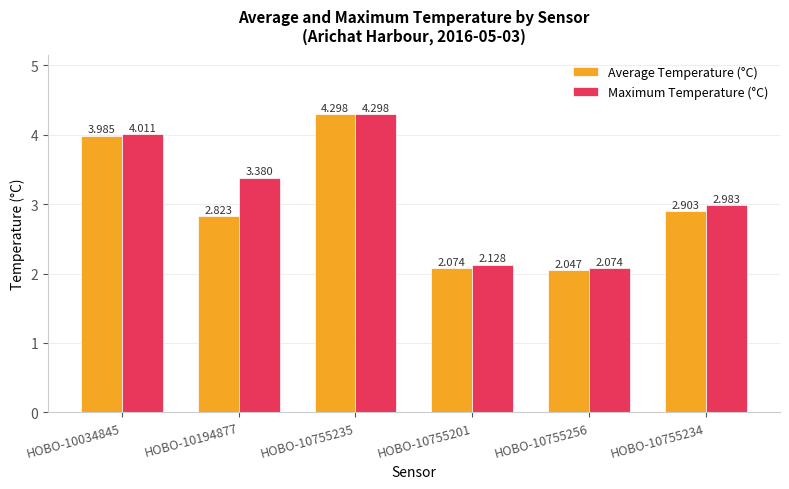

Is the value of Maximum Temperature (°C) at HOBO-10755235 greater than the value of Average Temperature (°C) at HOBO-10034845?

Yes